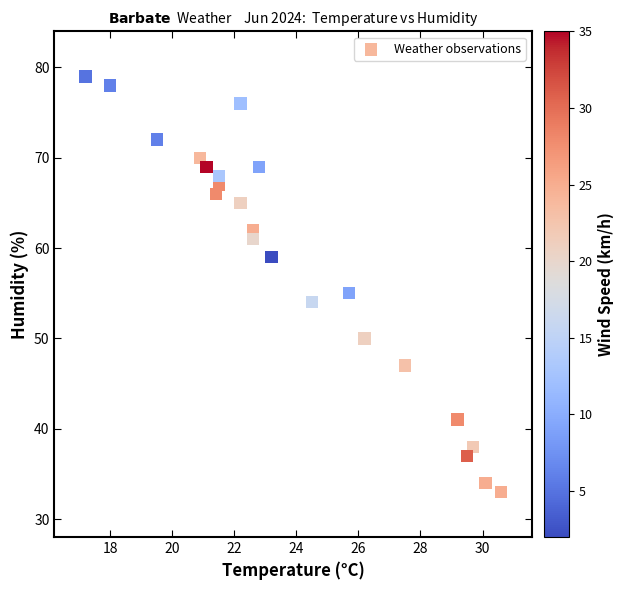

What Y value in the scatter plot is closest to 56?

55